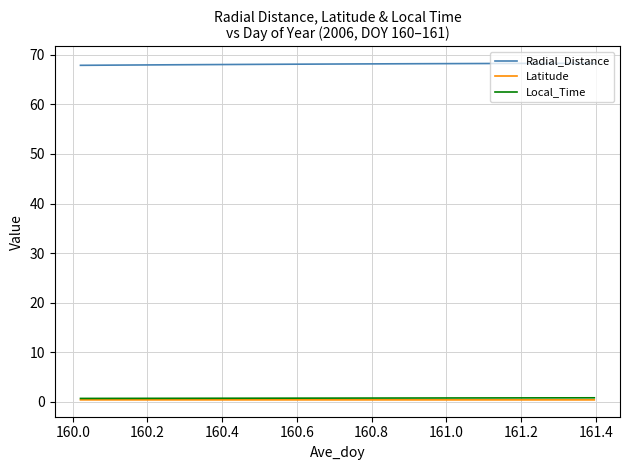

Which series has the largest total across all categories?

Radial_Distance